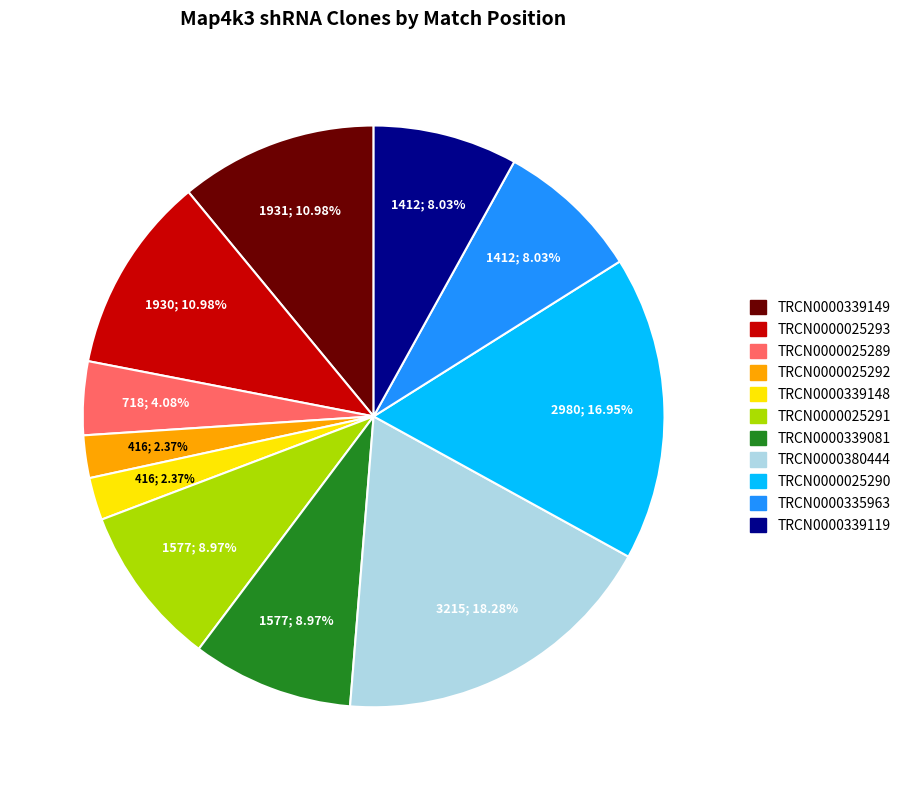

How many slices are in this pie chart?

11